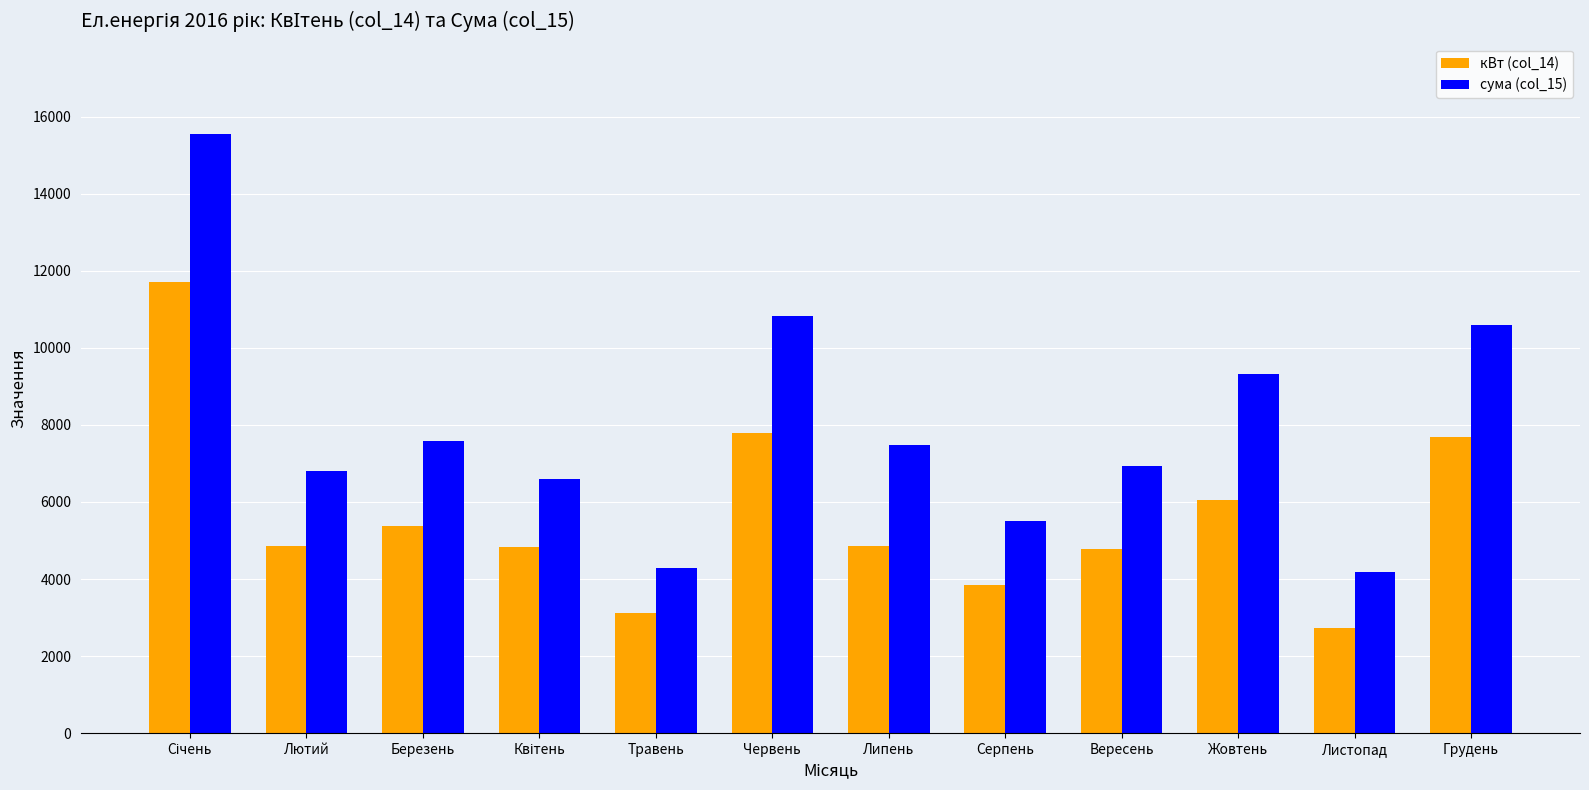

What is the total value across all series at Серпень?

9343.6